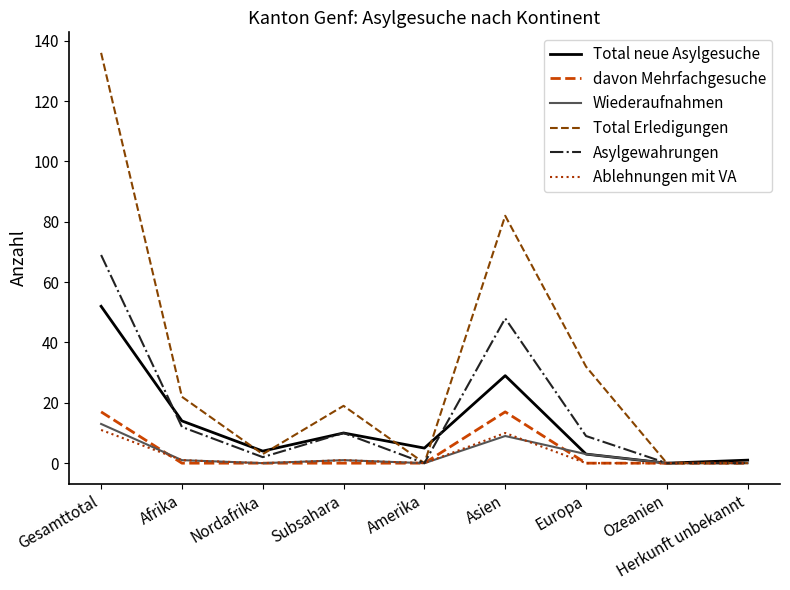

Is it true that Total neue Asylgesuche equals 78 at Gesamttotal?

False